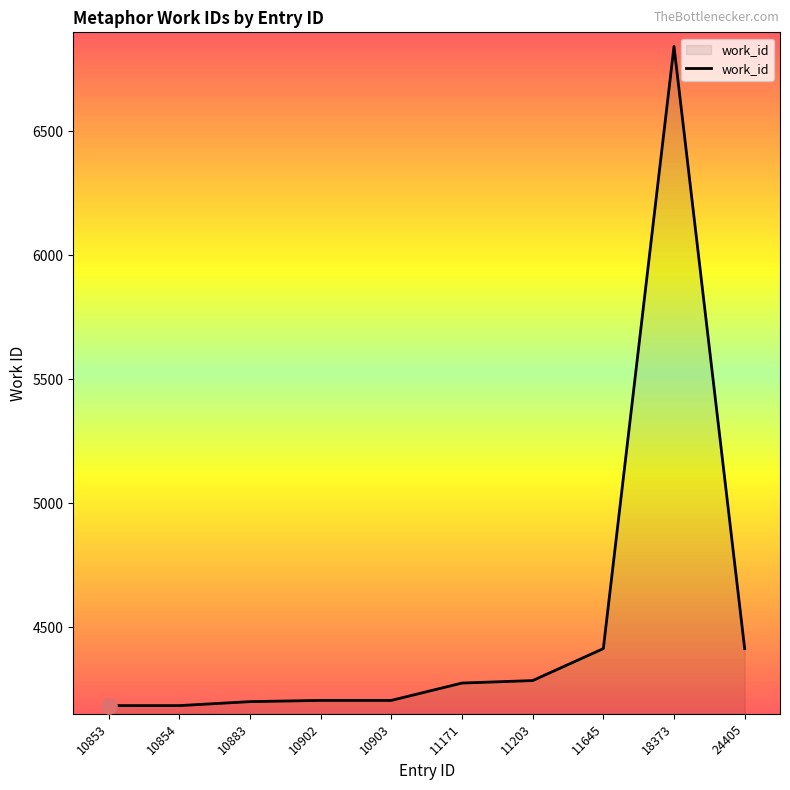

What is the change in value from 10902 to 11203?

+80